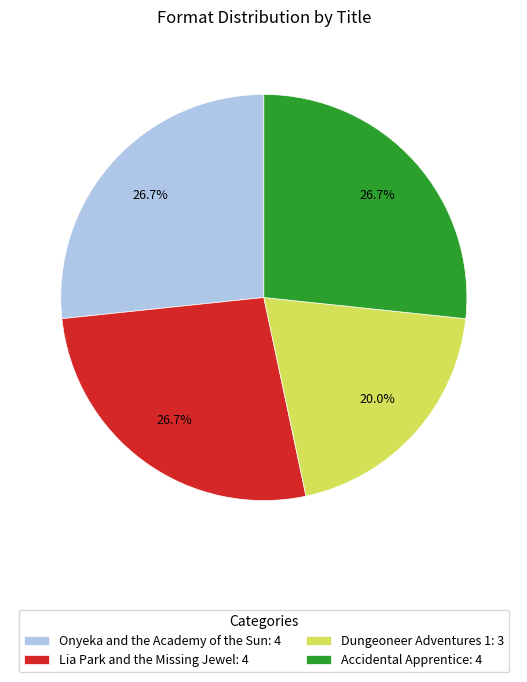

To the nearest percent, what is the difference between the Accidental Apprentice and Dungeoneer Adventures 1 slice percentages?

7%